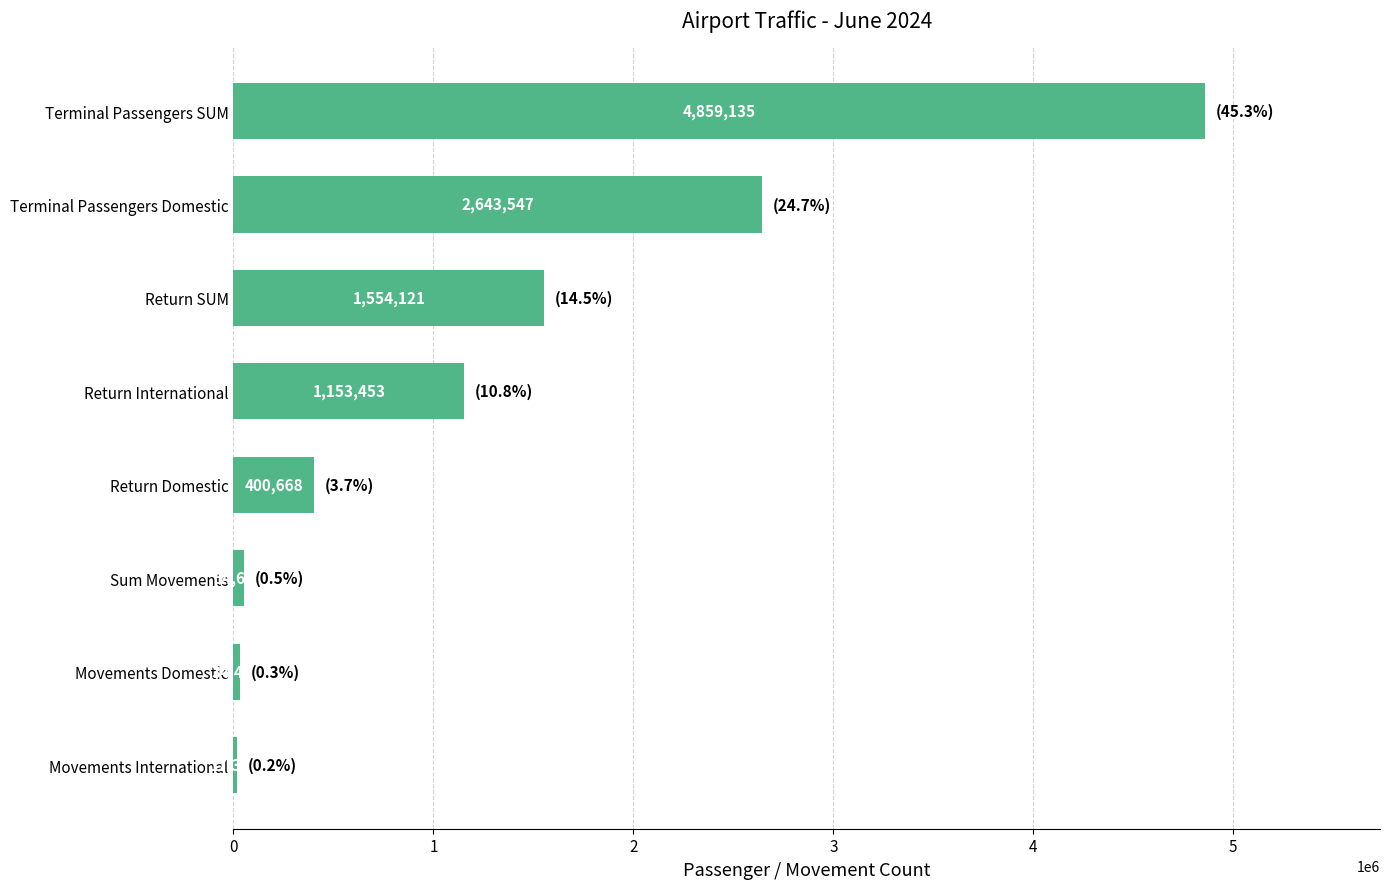

What position from the bottom is Return Domestic?

4